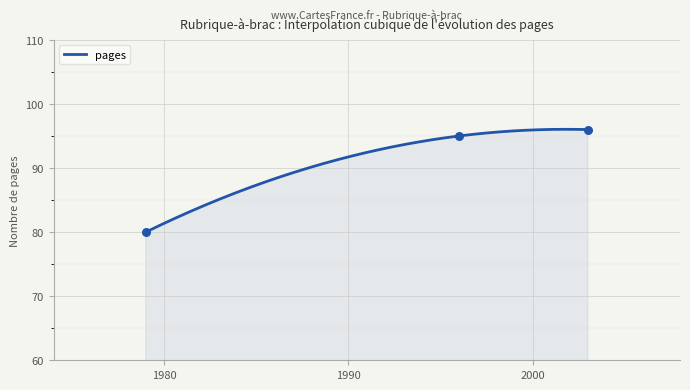

Between 16/9/2007 and 7/10/2007, which is larger?

16/9/2007